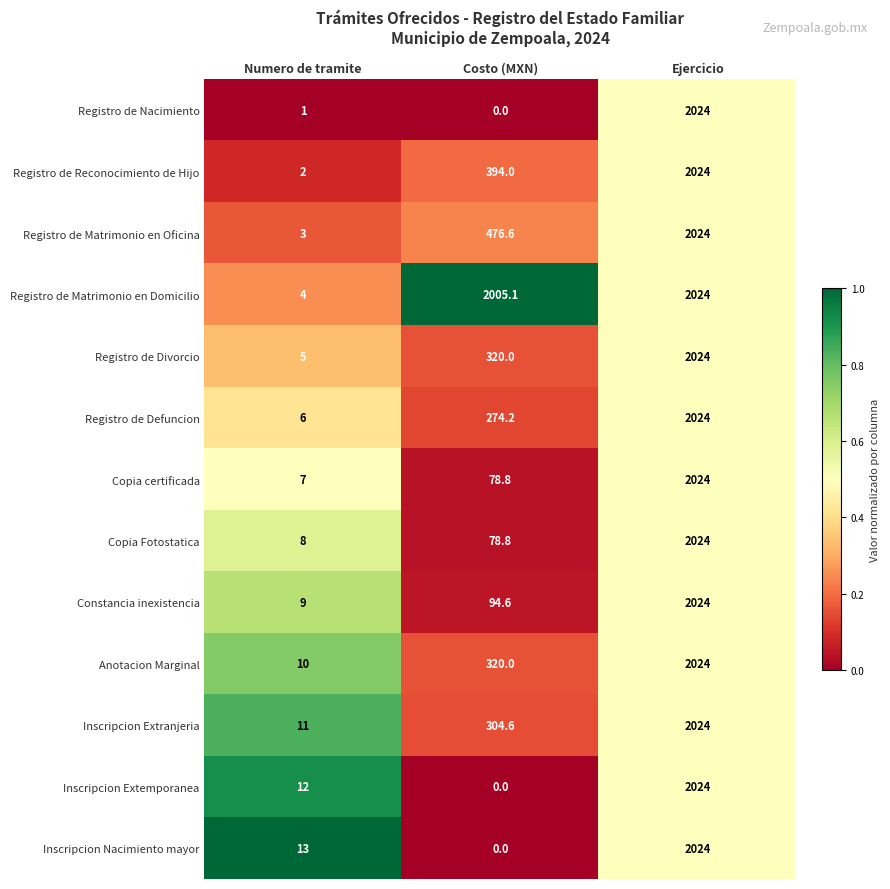

At which label is Registro de Nacimiento closest to 1012?

Numero de tramite